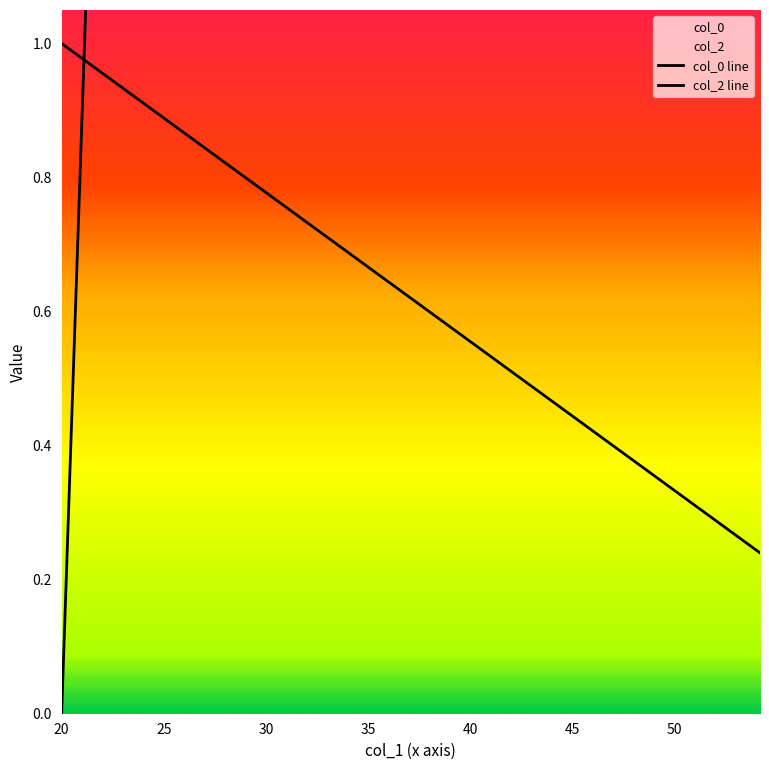

True or false: col_0 line and col_2 line intersect in this chart.

True